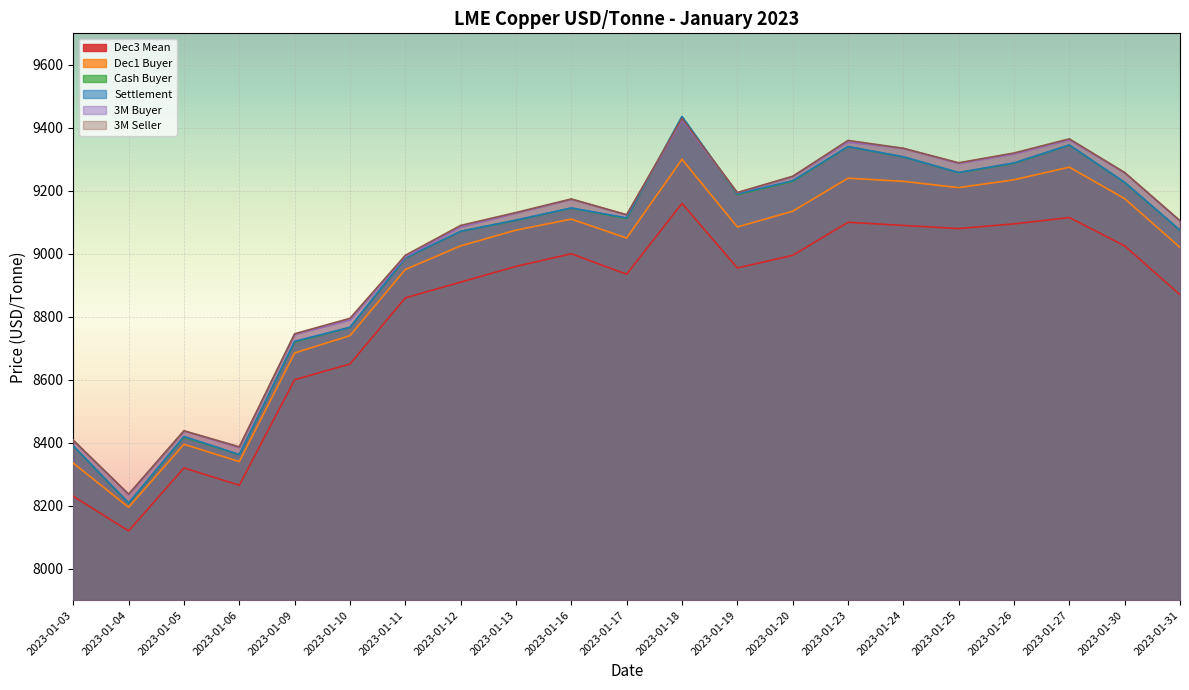

At which label does Cash Buyer reach its peak?

2023-01-18